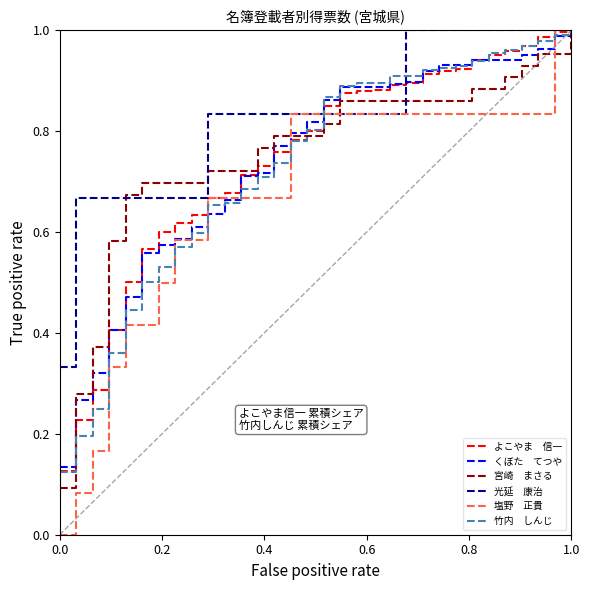

Reading right to left, list all the values displayed in this chart.

よこやま　信一: 1.0	1.0	1.0	1.0	1.0	1.0	0.9	0.9	0.9	0.9	0.9	0.9	0.9	0.9	0.9	0.8	0.8	0.8	0.8	0.7	0.7	0.7	0.7	0.6	0.6	0.6	0.6	0.5	0.4	0.3	0.2	0.1
くぼた　てつや: 1.0	1.0	1.0	1.0	0.9	0.9	0.9	0.9	0.9	0.9	0.9	0.9	0.9	0.9	0.9	0.9	0.8	0.8	0.8	0.7	0.7	0.7	0.6	0.6	0.6	0.6	0.6	0.5	0.4	0.3	0.3	0.1
宮崎　まさる: 1.0	1.0	1.0	0.9	0.9	0.9	0.9	0.9	0.9	0.9	0.9	0.9	0.9	0.9	0.9	0.8	0.8	0.8	0.8	0.8	0.7	0.7	0.7	0.7	0.7	0.7	0.7	0.7	0.6	0.4	0.3	0.1
光延　康治: 1.0	1.0	1.0	1.0	1.0	1.0	1.0	1.0	1.0	1.0	1.0	0.8	0.8	0.8	0.8	0.8	0.8	0.8	0.8	0.8	0.8	0.8	0.8	0.7	0.7	0.7	0.7	0.7	0.7	0.7	0.7	0.3
塩野　正貴: 1.0	1.0	0.8	0.8	0.8	0.8	0.8	0.8	0.8	0.8	0.8	0.8	0.8	0.8	0.8	0.8	0.8	0.8	0.7	0.7	0.7	0.7	0.7	0.6	0.6	0.5	0.4	0.4	0.3	0.2	0.1	0.0
竹内　しんじ: 1.0	1.0	1.0	1.0	1.0	1.0	0.9	0.9	0.9	0.9	0.9	0.9	0.9	0.9	0.9	0.9	0.8	0.8	0.7	0.7	0.7	0.7	0.7	0.6	0.6	0.5	0.5	0.4	0.4	0.2	0.2	0.1